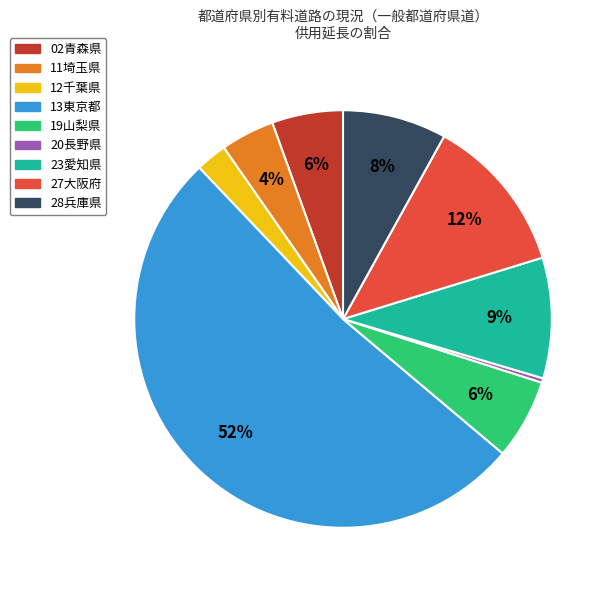

Combined, do 23愛知県 and 20長野県 account for over 50%?

No